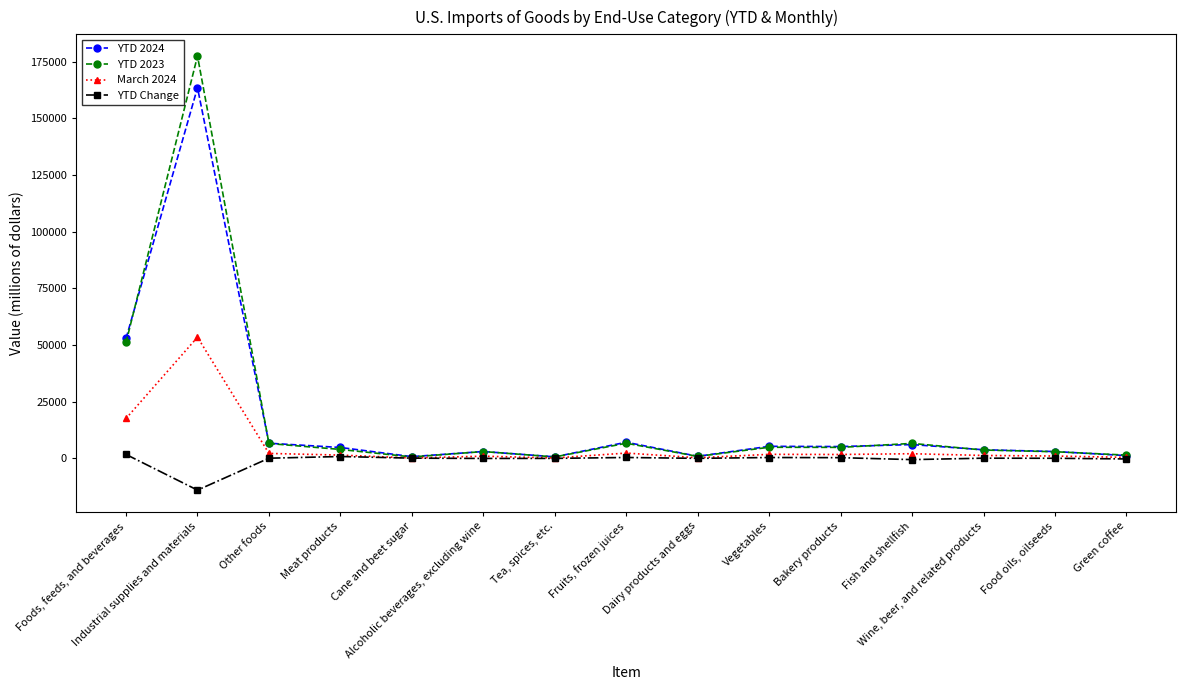

Count the number of categories in the chart.

15